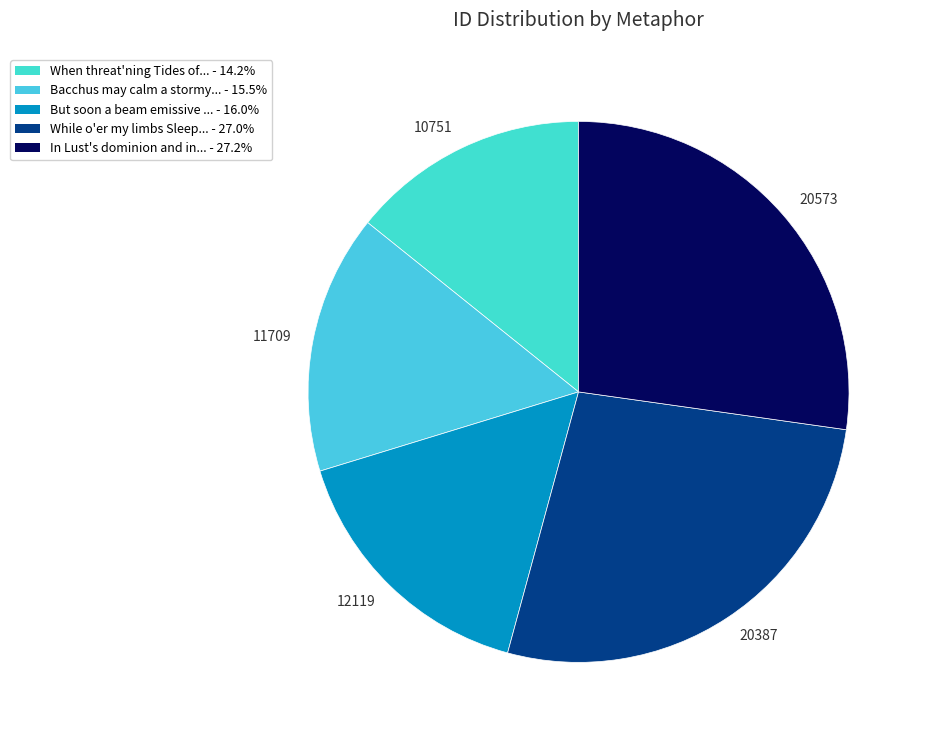

Which category has the smallest portion of the pie?

10751